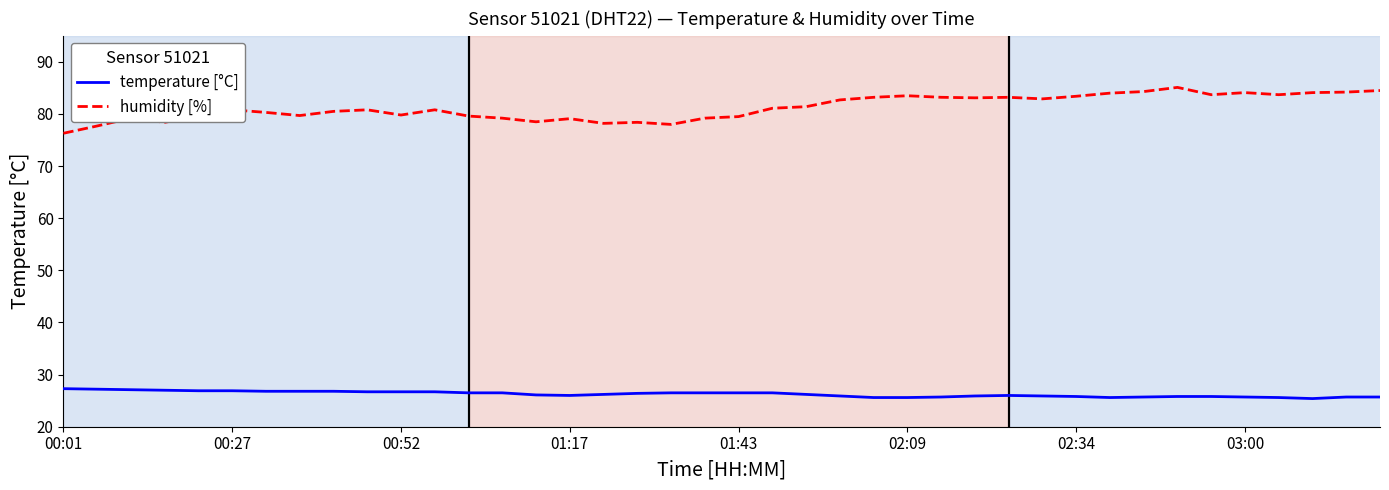

Which series has the widest spread of values?

humidity [%]